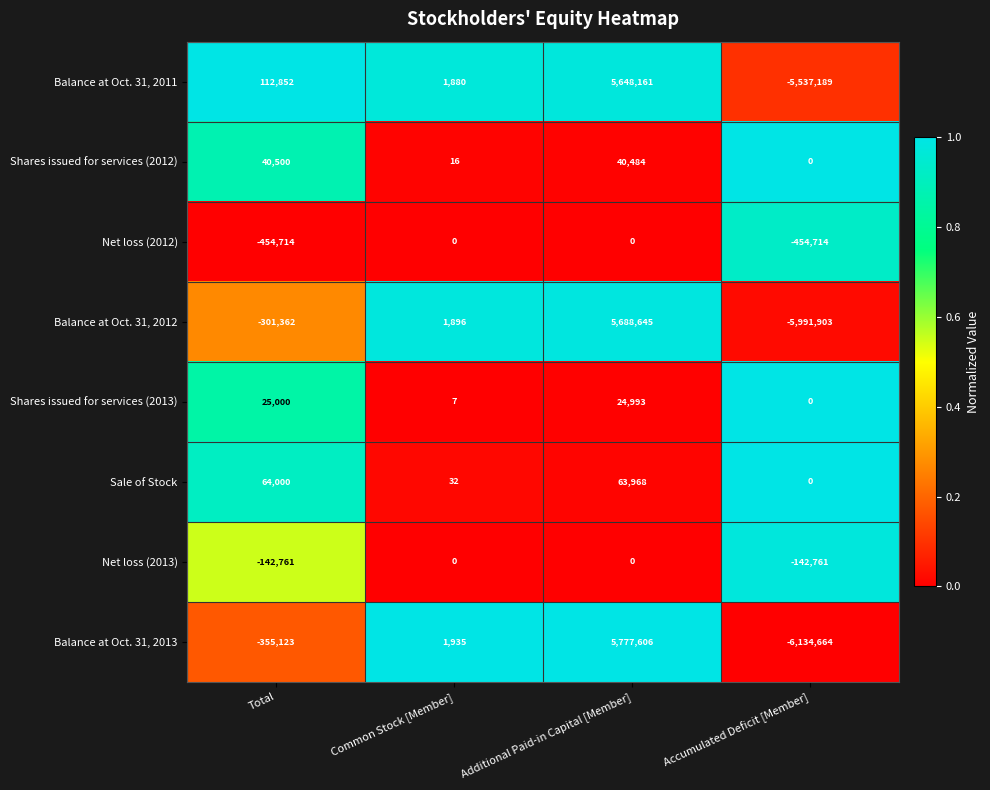

Is it true that Balance at Oct. 31, 2012 equals -301362 at Total?

True